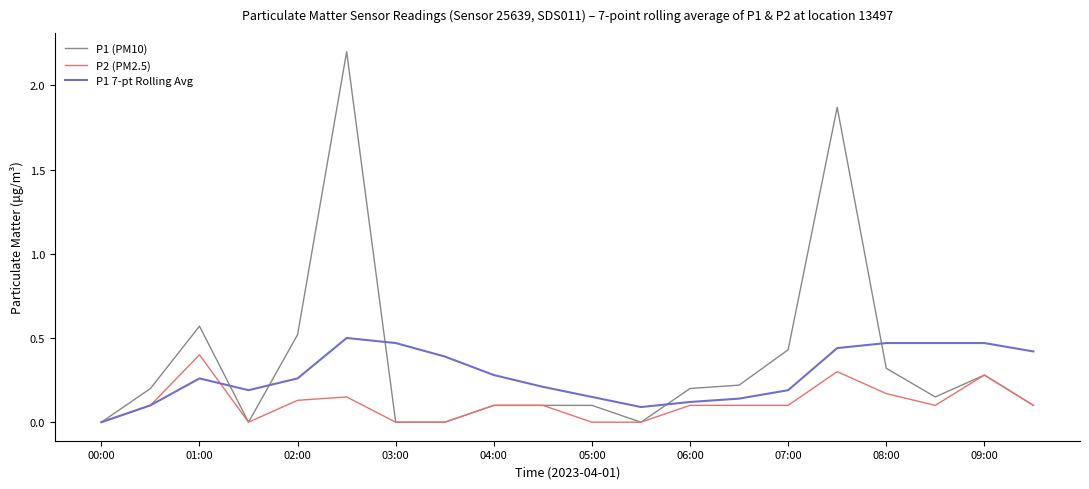

Count the P2 (PM2.5) values in the range 0 to 1.

20